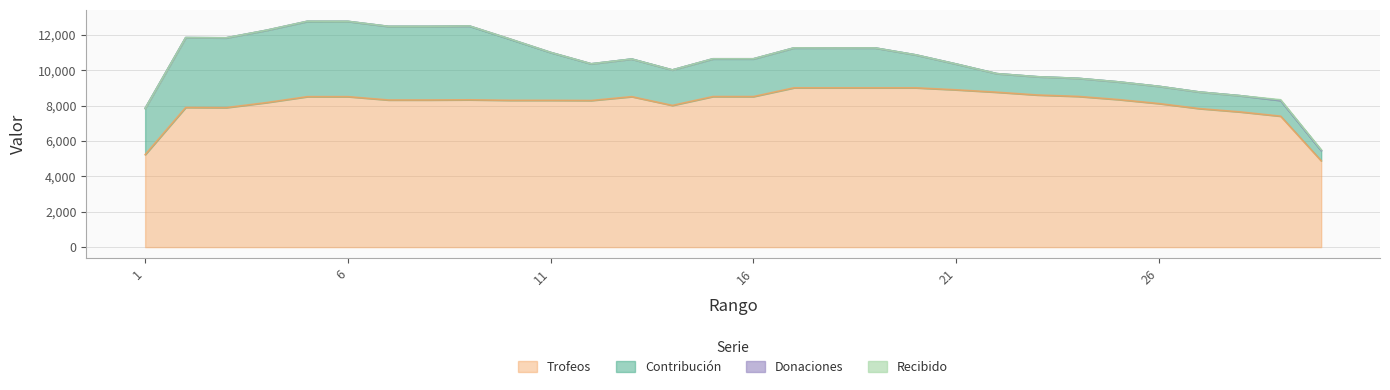

Does the chart display data point markers on the line(s)?

No